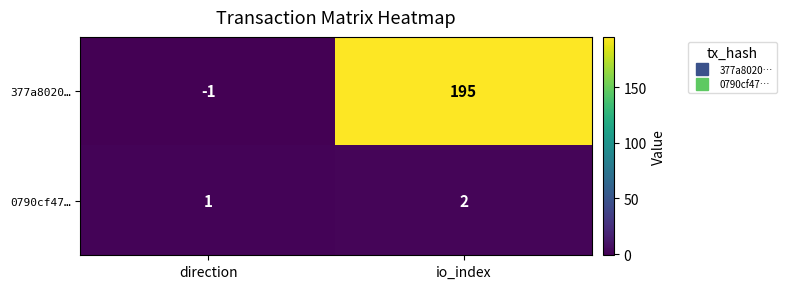

How many values in the 0790cf47… series are below 2?

1